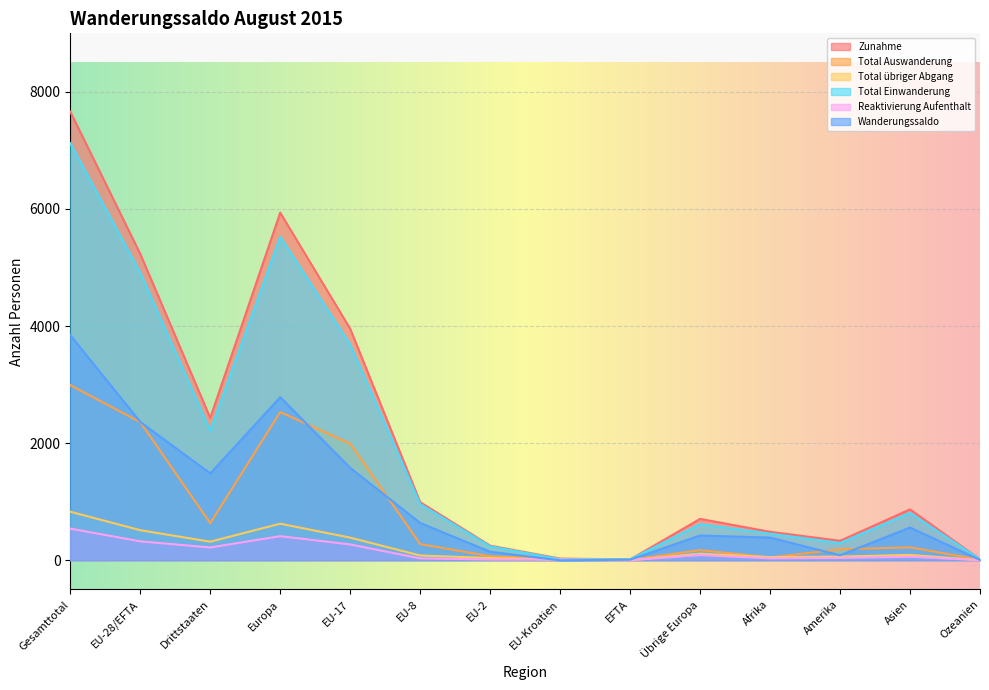

Which has a higher value, EFTA or EU-2?

EU-2